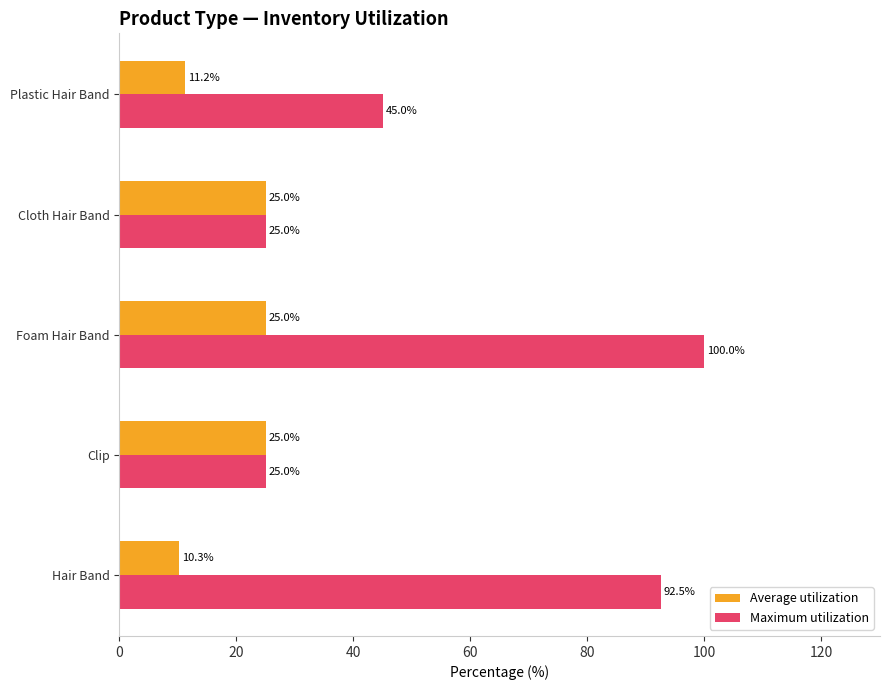

What is the difference between the highest and lowest values at Foam Hair Band?

75.0